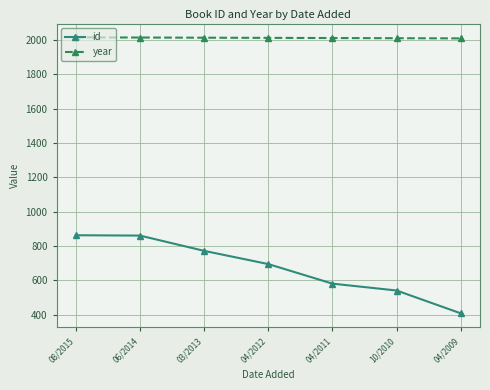

At which label is id closest to 634?

04/2011